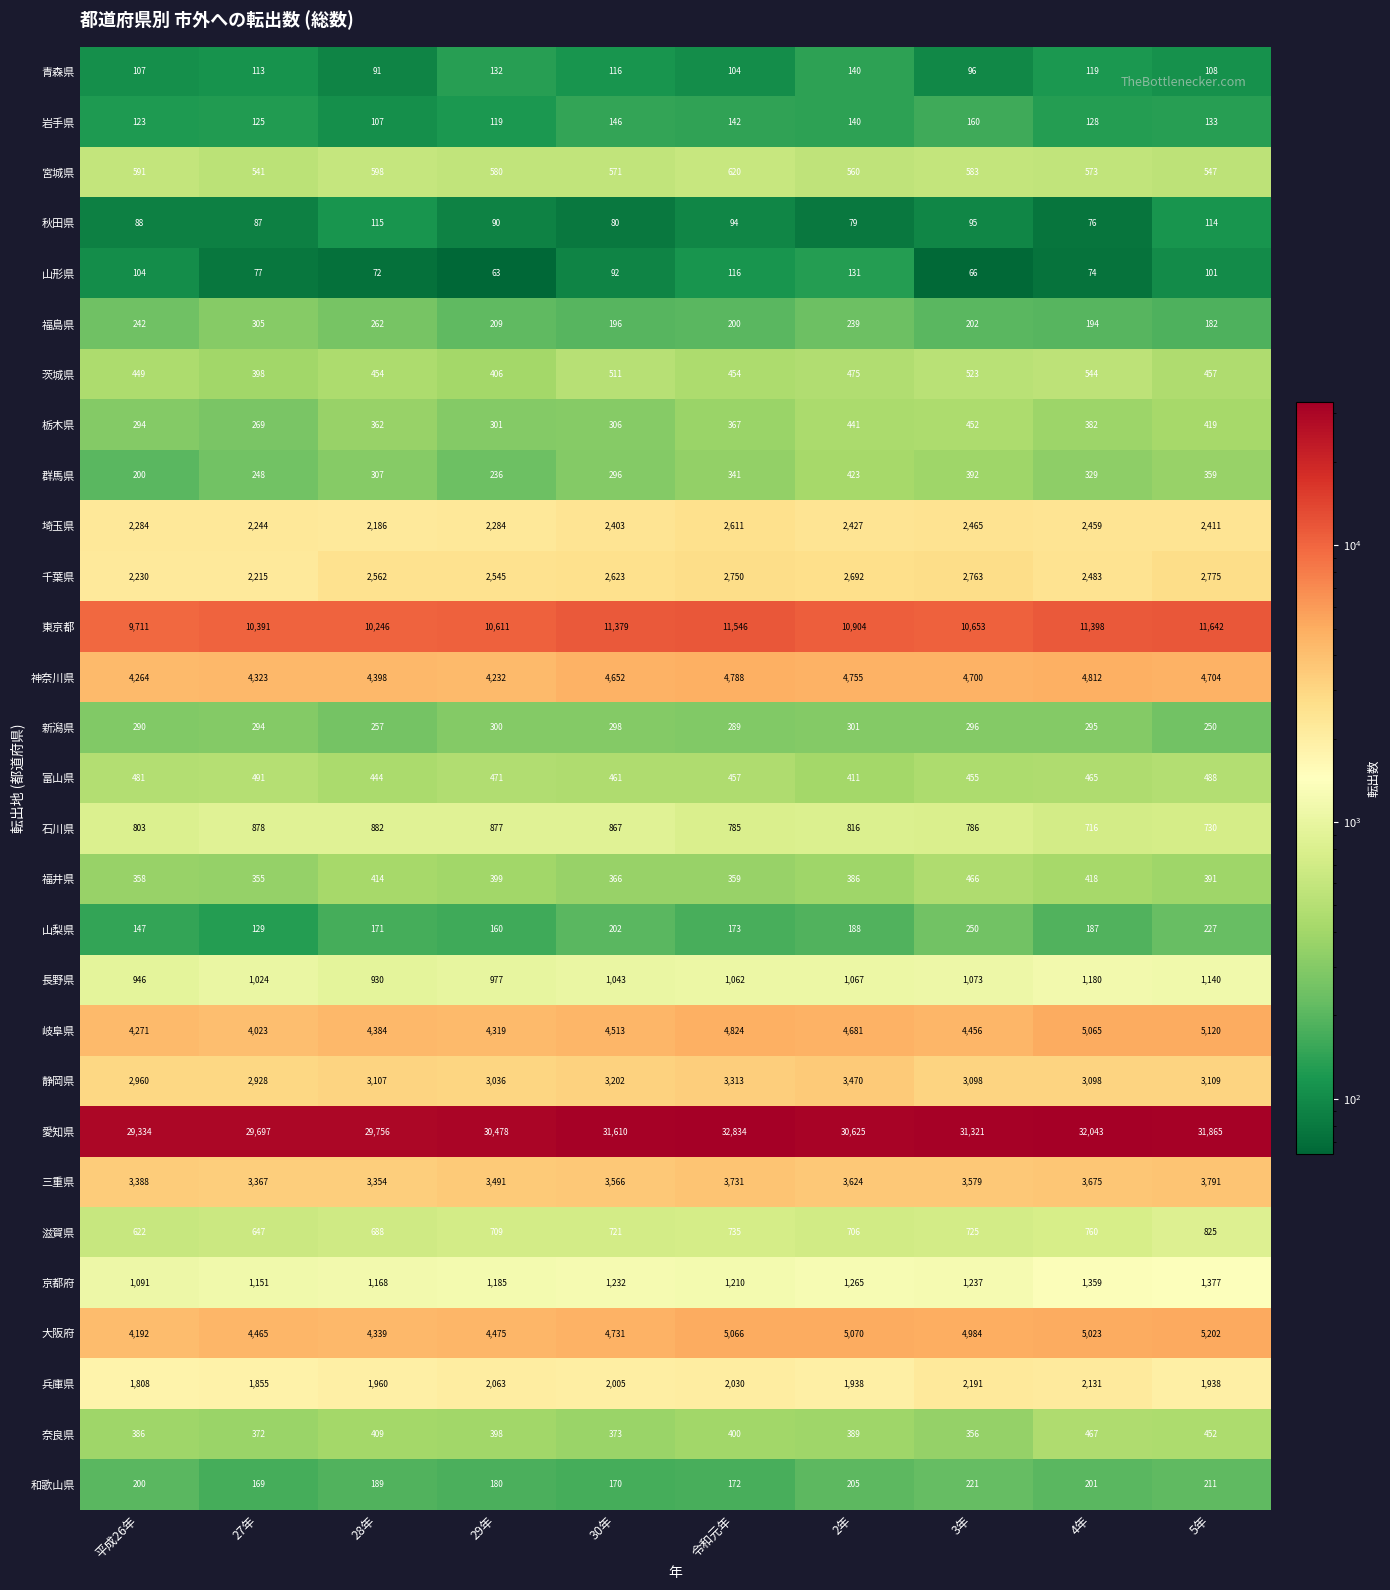

Which series has the widest spread of values?

愛知県